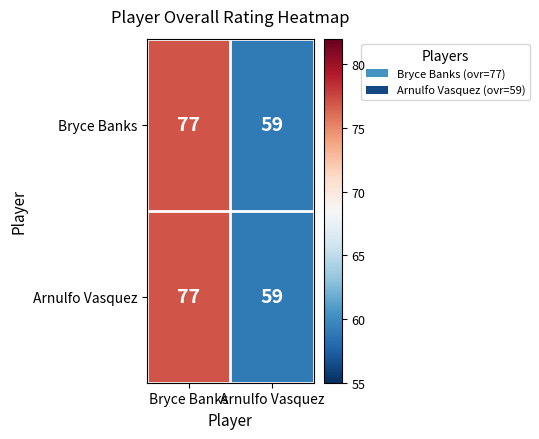

What is the difference between the Bryce Banks values at Arnulfo Vasquez and Bryce Banks?

18